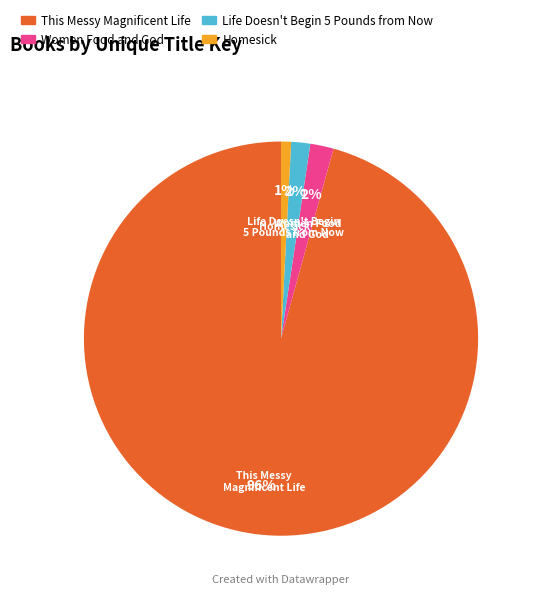

What is the smallest slice in the pie chart?

Homesick